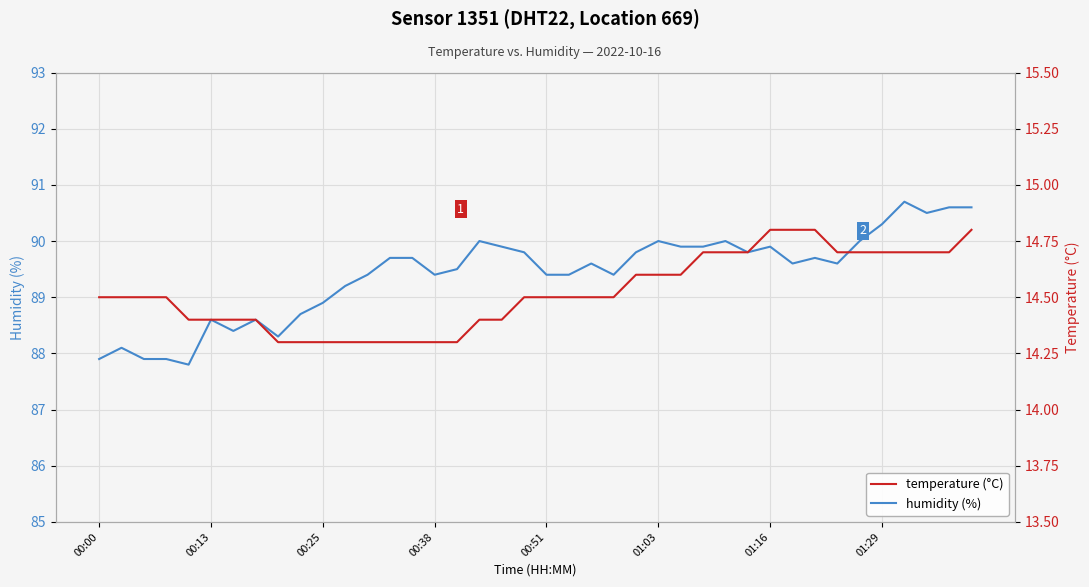

What is the lowest value of the humidity (%) series?

87.8